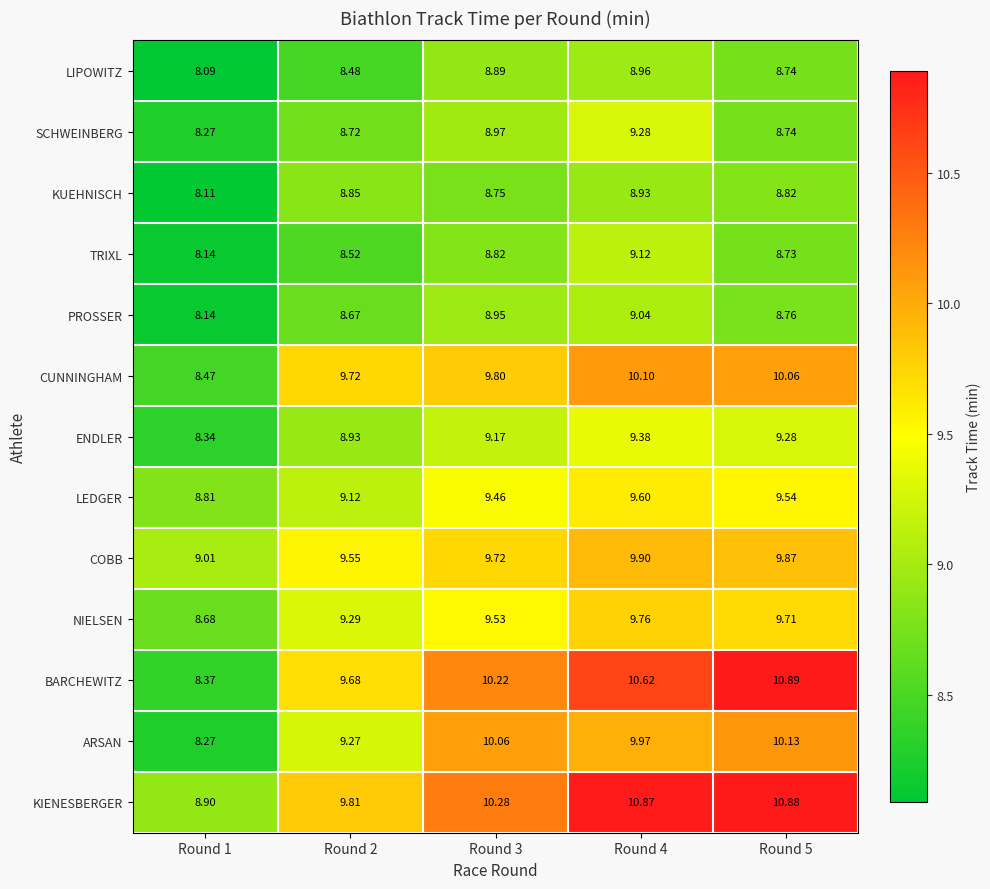

Is the value of TRIXL at Round 3 greater than the value of KUEHNISCH at Round 4?

No